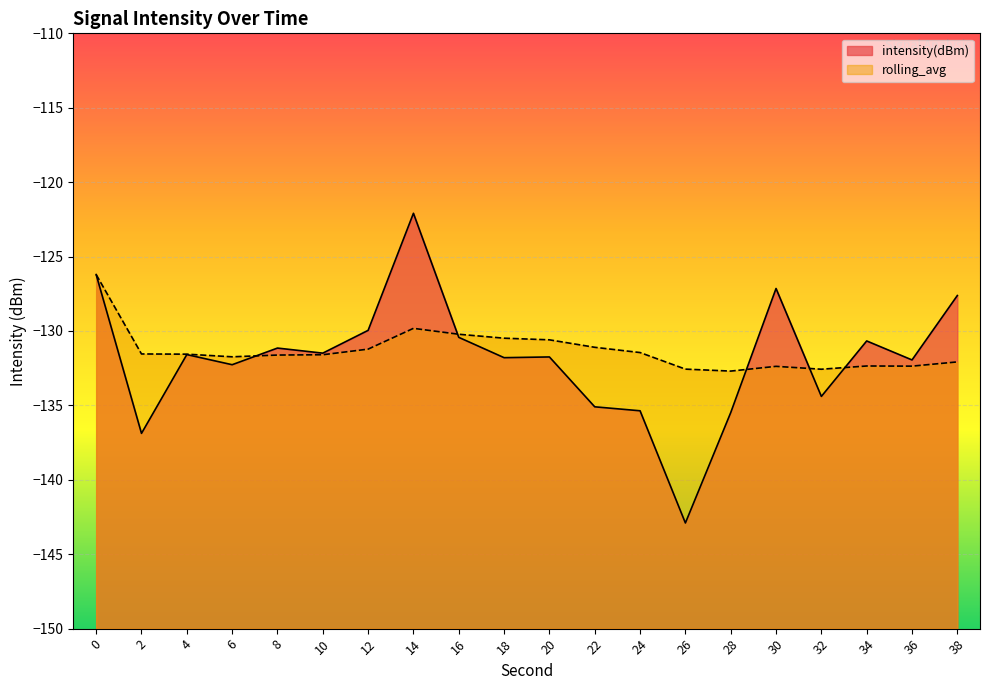

Reading right to left, what are all the values shown in this chart?

intensity(dBm): 38=-127.6	36=-131.9	34=-130.7	32=-134.4	30=-127.1	28=-135.5	26=-142.9	24=-135.4	22=-135.1	20=-131.7	18=-131.8	16=-130.4	14=-122.1	12=-130.0	10=-131.5	8=-131.1	6=-132.3	4=-131.6	2=-136.9	0=-126.2
rolling_avg: 38=-132.1	36=-132.4	34=-132.4	32=-132.6	30=-132.4	28=-132.7	26=-132.6	24=-131.4	22=-131.1	20=-130.6	18=-130.5	16=-130.2	14=-129.8	12=-131.2	10=-131.6	8=-131.6	6=-131.7	4=-131.6	2=-131.5	0=-126.2